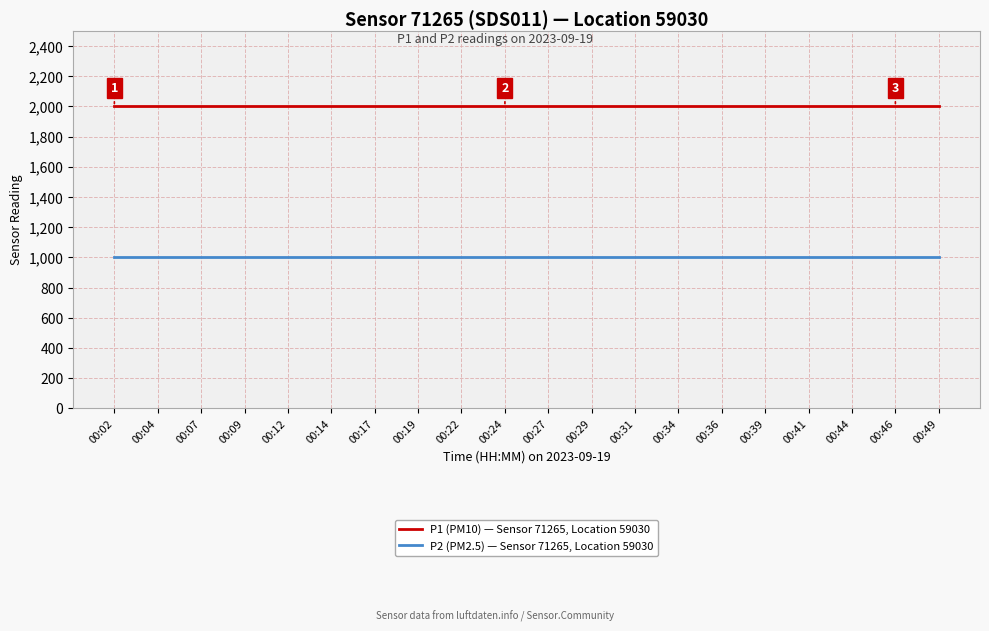

The P1 (PM10) — Sensor 71265, Location 59030 series shows 1090.2 at 00:22. True or false?

False